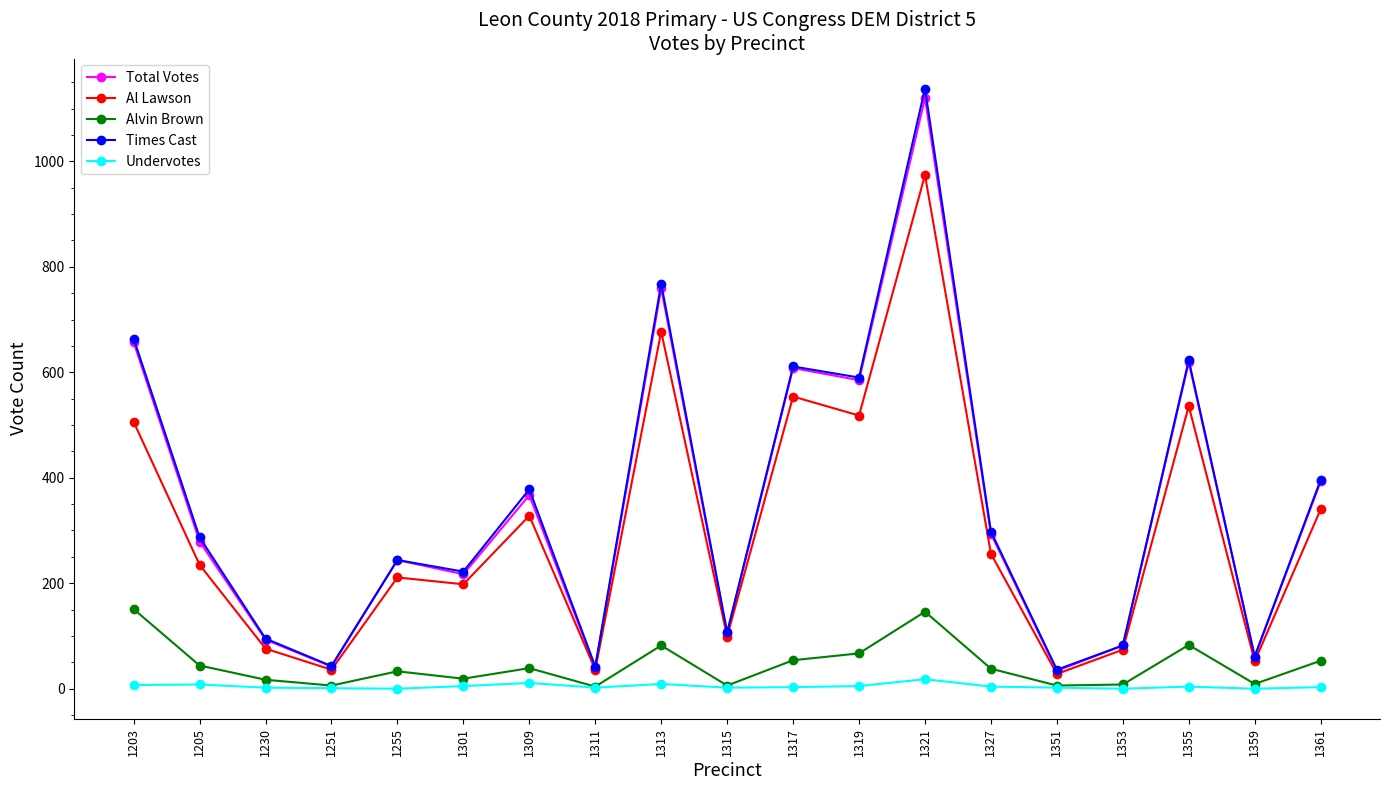

What is the greatest value displayed?

1138